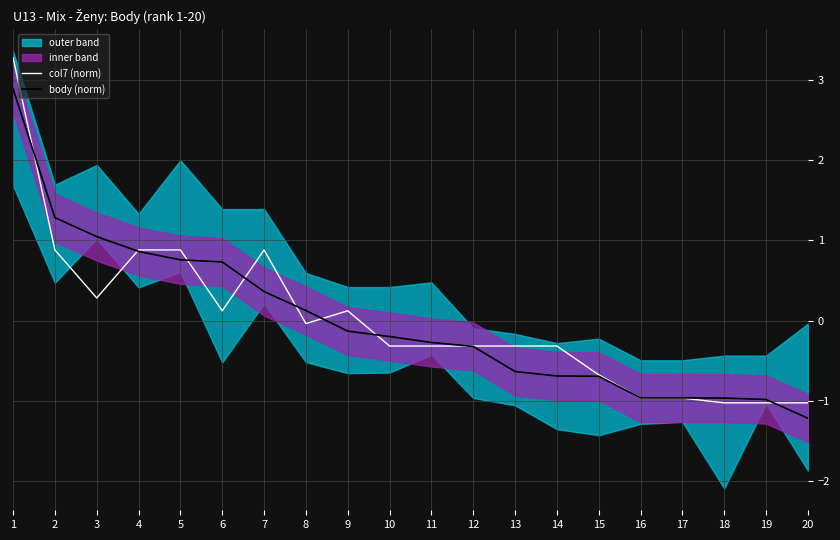

Which category has the highest value in the body (norm) series?

1